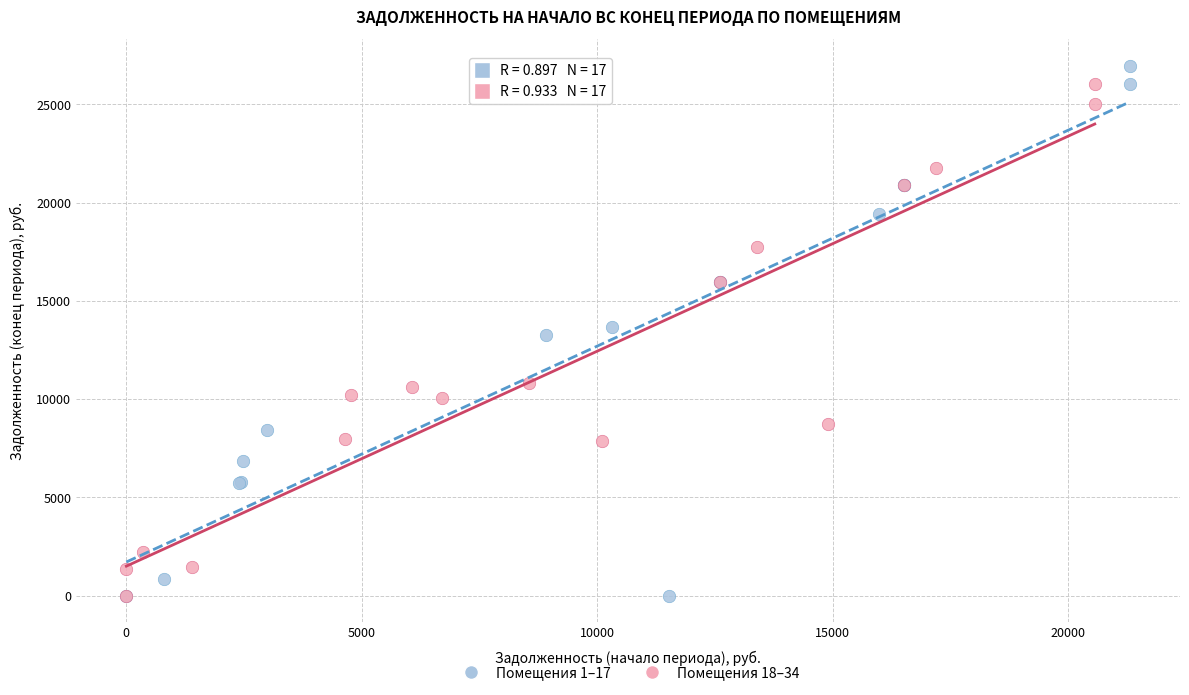

Which series contains the highest Y value?

Помещения 1–17